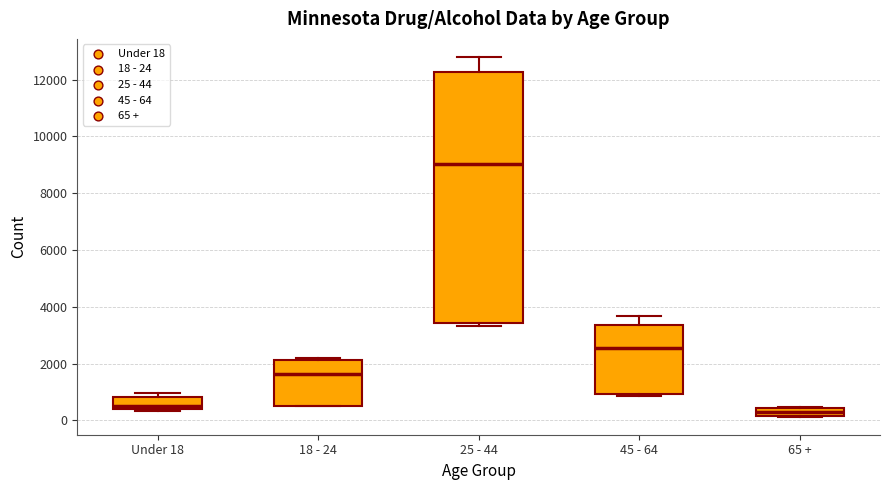

Where is the lower edge of the box for 25 - 44 on the y-axis? The values are not printed on the chart, so give them approximately, as read against the axis.

3400